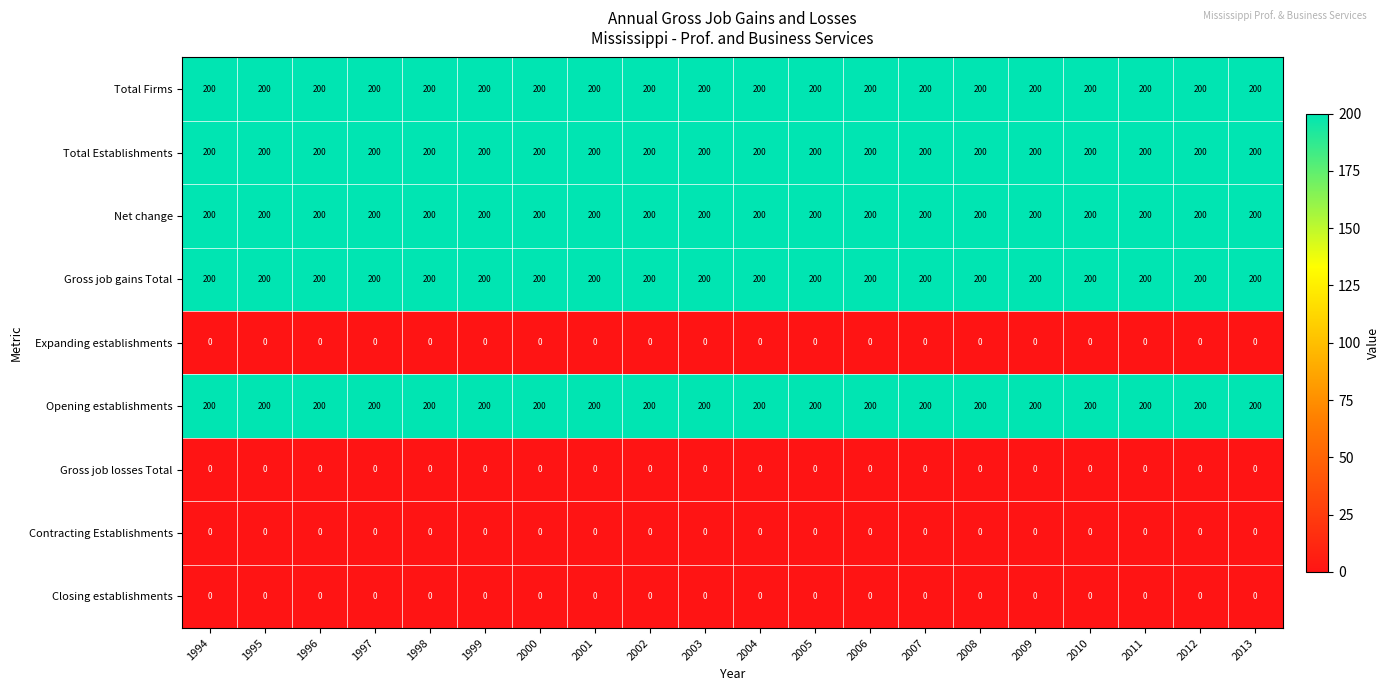

The Opening establishments series shows 200 at 2011. True or false?

True